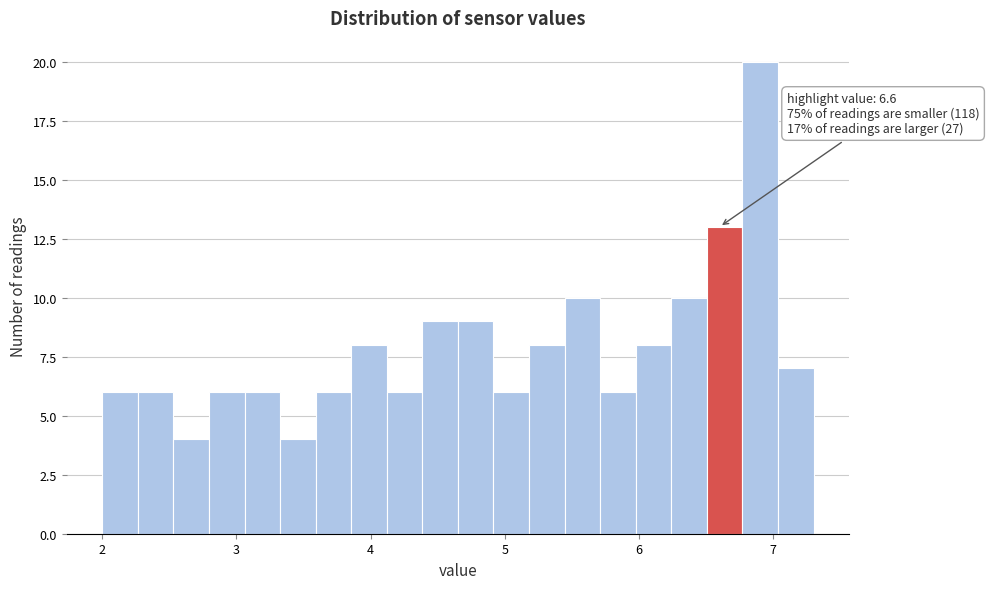

Around what value on the x-axis is the tallest bar? Give the approximate position of its centre, as read against the axis.

6.9